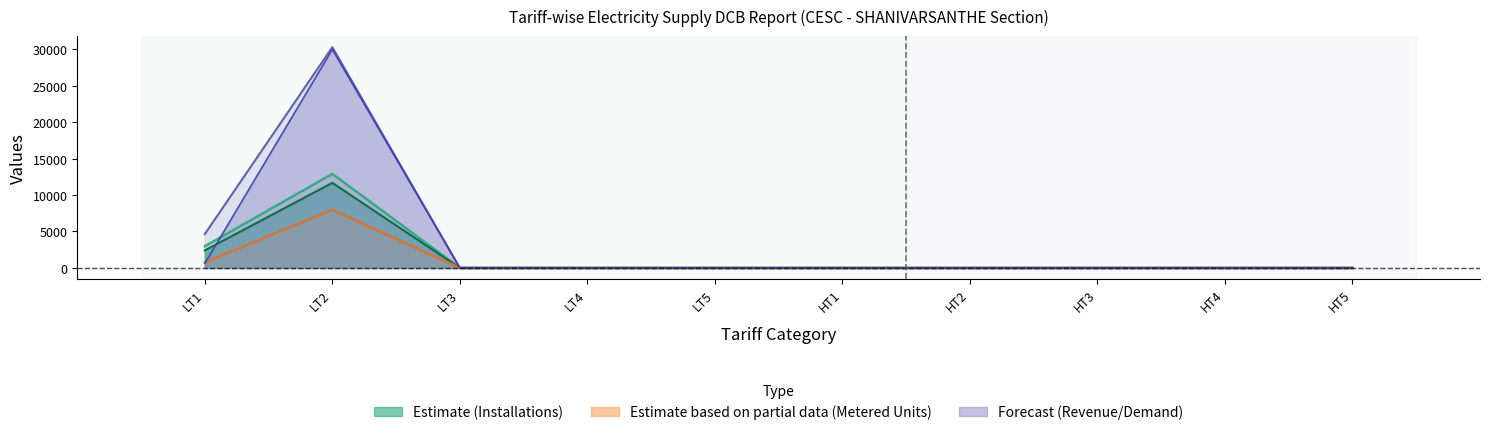

Reading left to right, transcribe all the data shown in this chart.

Total Installations: LT1=2970.0	LT2=12901.0	LT3=2.0	LT4=0.0	LT5=0.0	HT1=0.0	HT2=0.0	HT3=0.0	HT4=0.0	HT5=2.0
Live Installations: LT1=2409.0	LT2=11690.0	LT3=2.0	LT4=0.0	LT5=0.0	HT1=0.0	HT2=0.0	HT3=0.0	HT4=0.0	HT5=0.0
Billed Installations: LT1=2406.0	LT2=11648.0	LT3=2.0	LT4=0.0	LT5=0.0	HT1=0.0	HT2=0.0	HT3=0.0	HT4=0.0	HT5=0.0
Metered Units: LT1=767.8	LT2=7976.7	LT3=3.3	LT4=0.0	LT5=0.0	HT1=0.0	HT2=0.0	HT3=0.0	HT4=0.0	HT5=0.0
Collection Revenue: LT1=615.9	LT2=29972.1	LT3=5.6	LT4=0.0	LT5=0.0	HT1=0.0	HT2=0.0	HT3=0.0	HT4=0.0	HT5=0.0
Demand Total: LT1=4644.4	LT2=30279.6	LT3=6.0	LT4=0.0	LT5=0.0	HT1=0.0	HT2=0.0	HT3=0.0	HT4=0.0	HT5=0.0